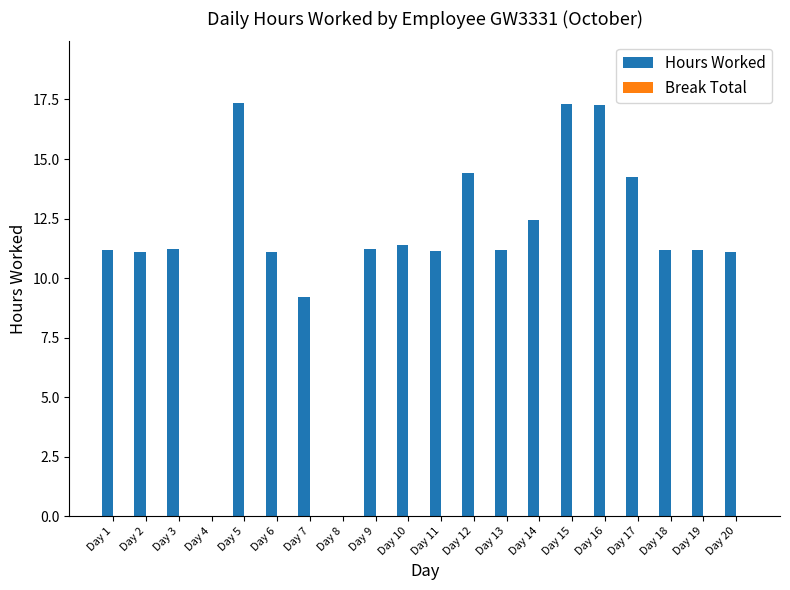

Count the number of categories in the chart.

20